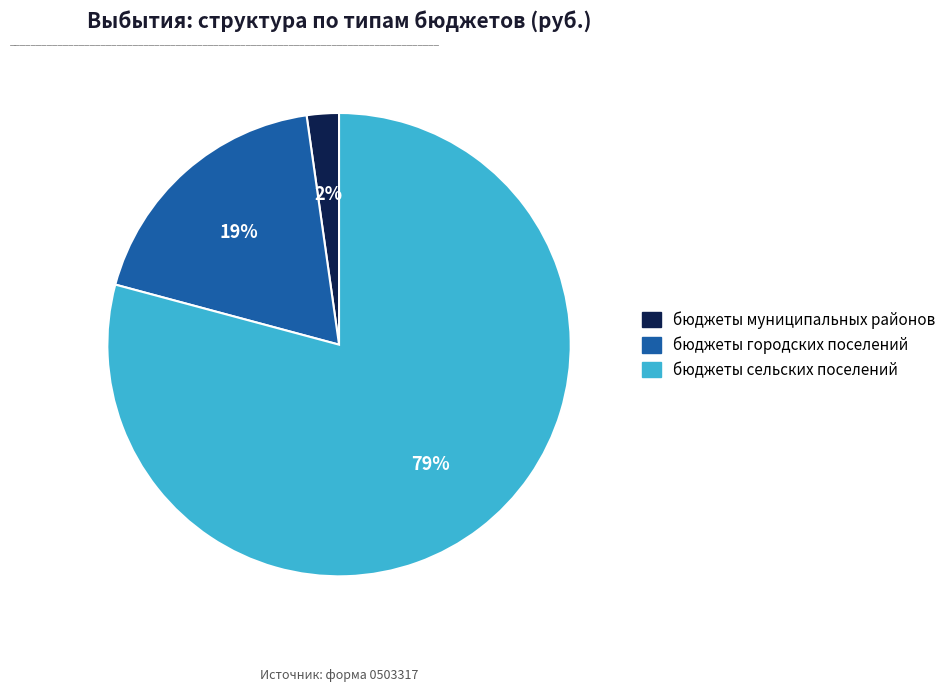

To the nearest percent, what percentage of the pie is бюджеты сельских поселений?

79%